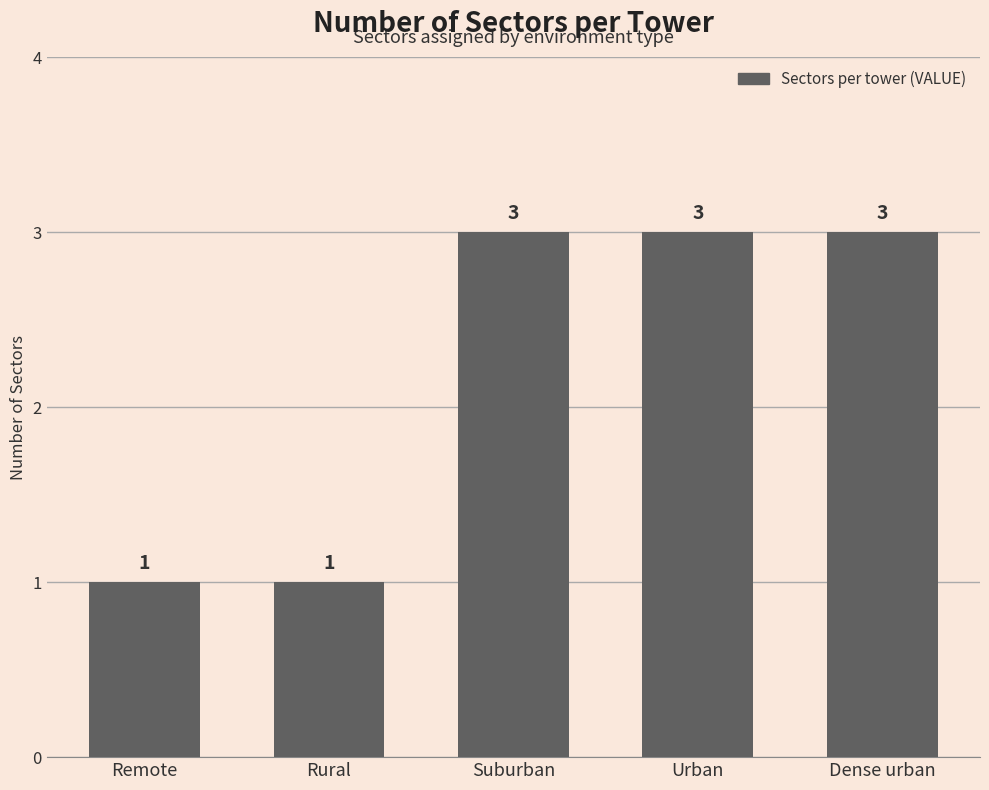

Reading left to right, list all the values displayed in this chart.

Remote=1	Rural=1	Suburban=3	Urban=3	Dense urban=3